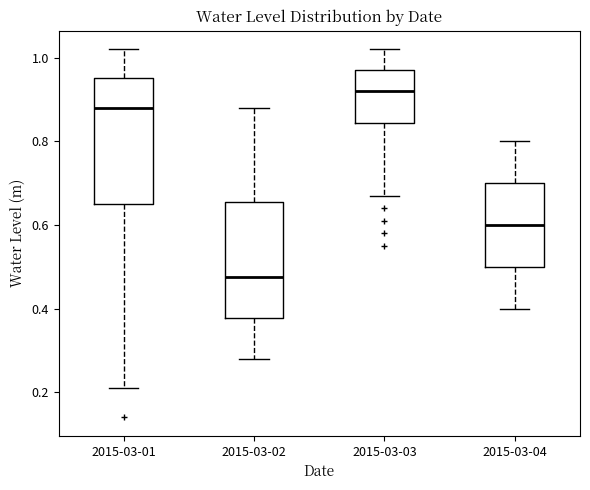

Which box is the tallest, from its lower edge to its upper edge?

2015-03-01